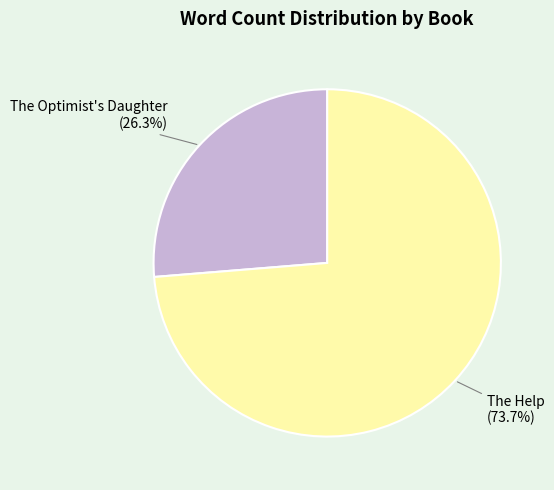

Which slice represents more than half of the pie?

The Help